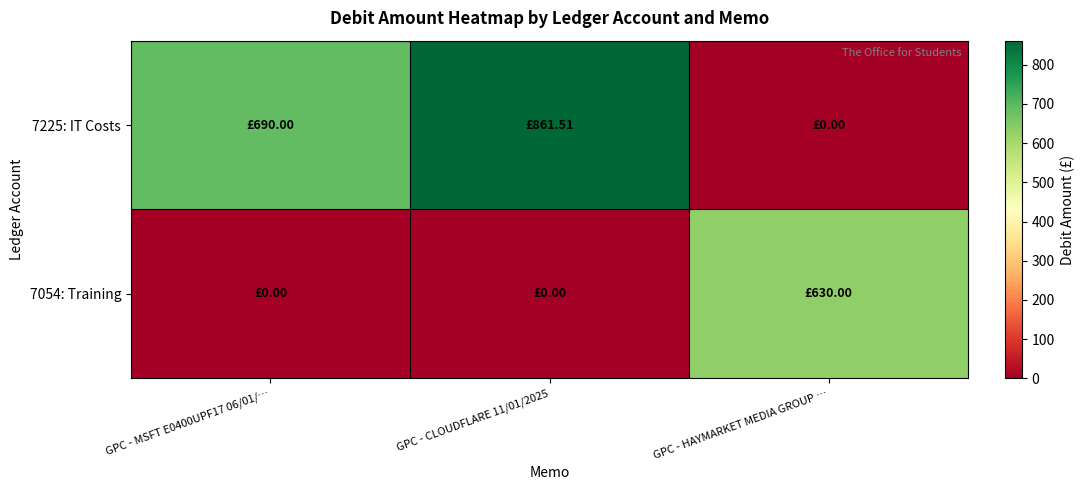

Which series has the largest total across all categories?

7225: IT Costs